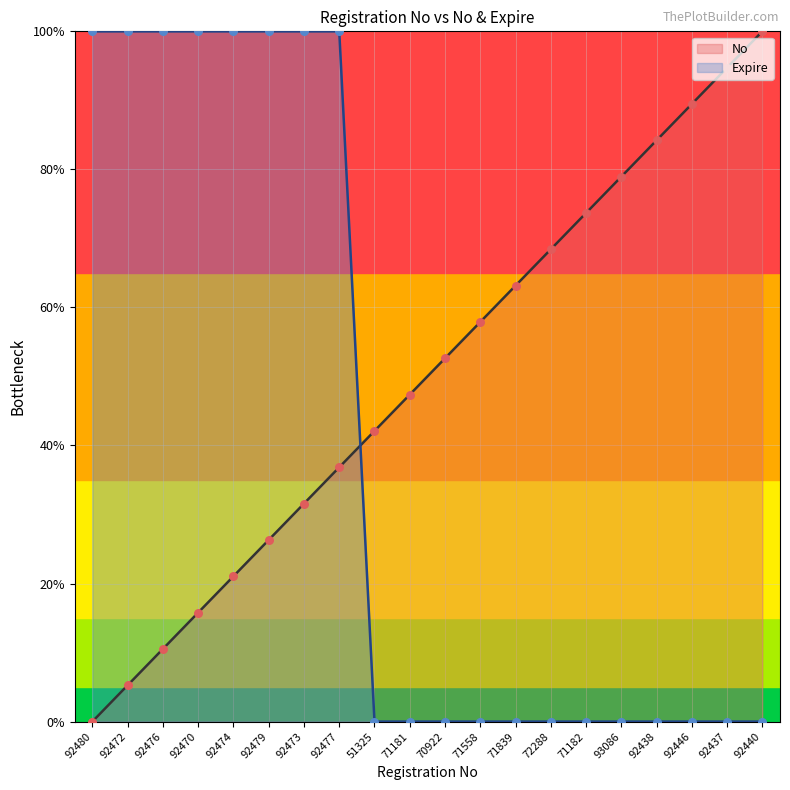

At which category is the sum across all series the highest?

92477